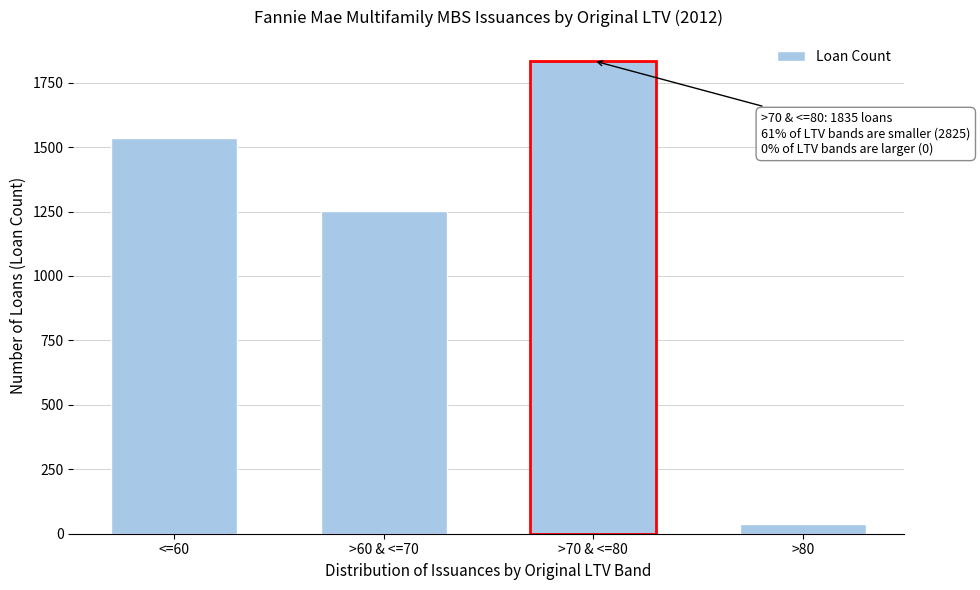

Reading left to right, what are all the values shown in this chart?

<=60=1535	>60 & <=70=1253	>70 & <=80=1835	>80=37